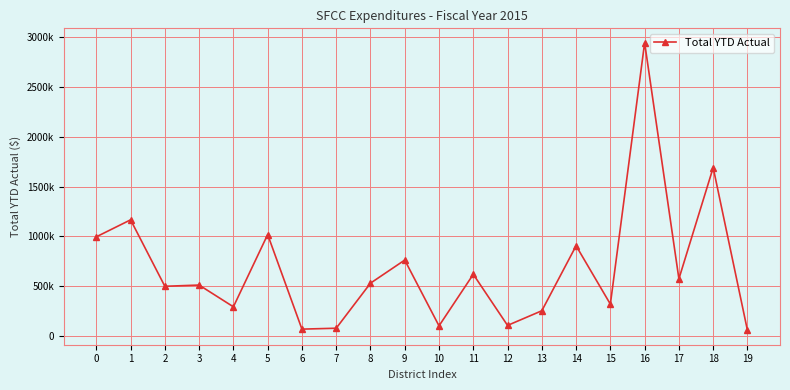

How many interior local peaks (higher than both neighbors) does the data have?

8